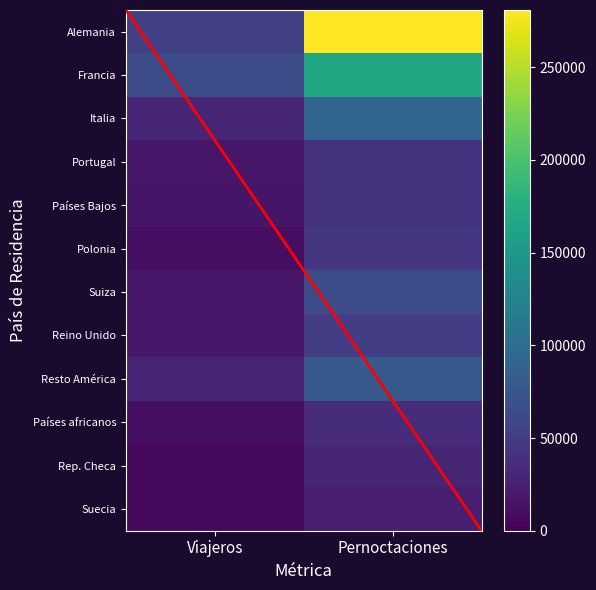

At which label is Alemania closest to 167281?

Viajeros